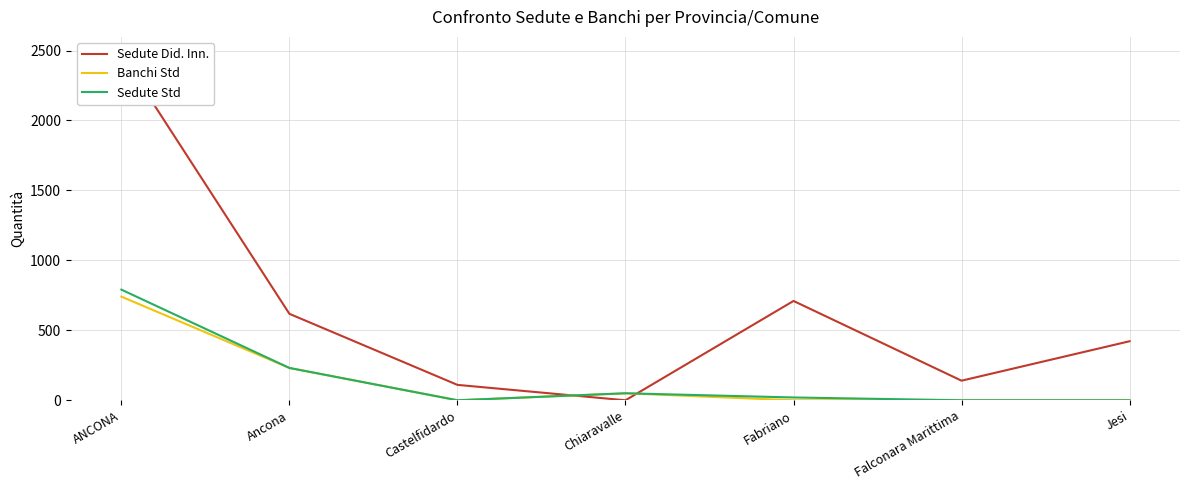

What is the difference between the maximum and minimum values in the Sedute Std series?

791